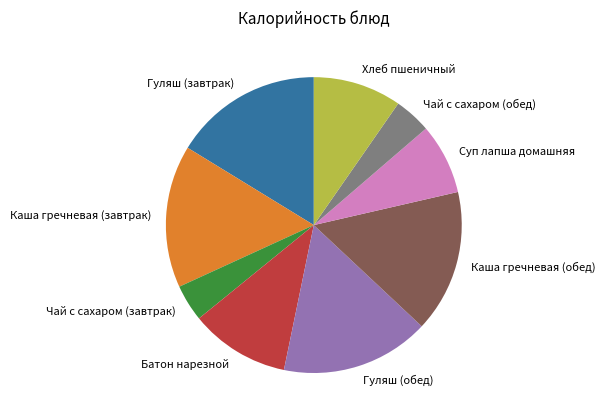

What is the ratio of the value at Батон нарезной to the value at Суп лапша домашняя?

1.4